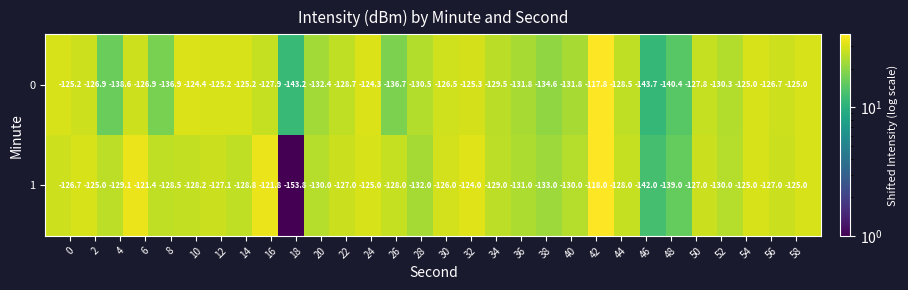

What is the difference between the maximum and minimum values in the 1 series?

35.8